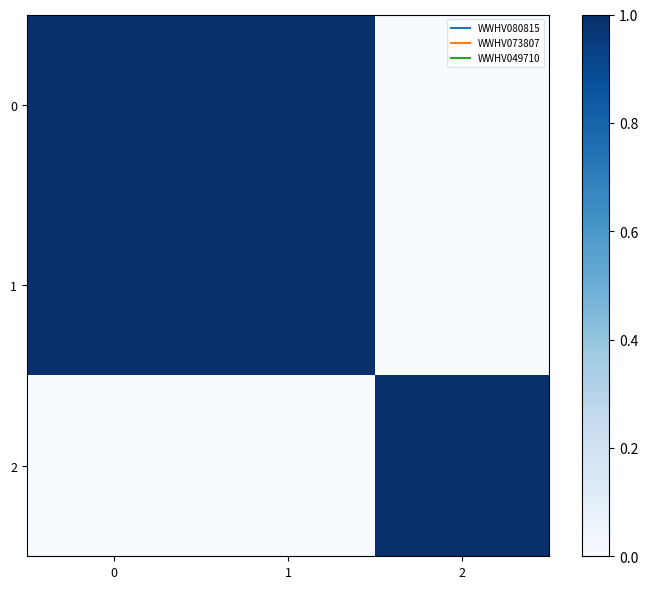

What is the spread (max minus min) of values at 1?

1